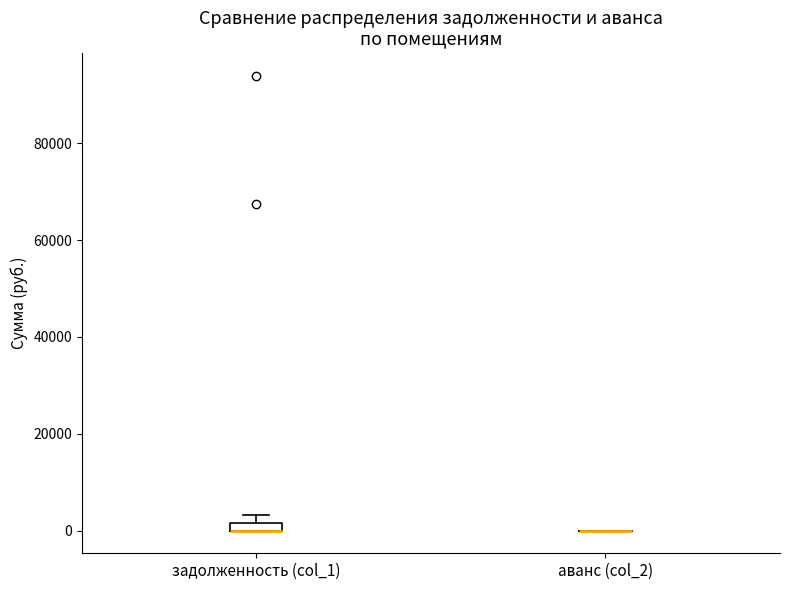

Where is the lower edge of the box for задолженность (col_1) on the y-axis? The values are not printed on the chart, so give them approximately, as read against the axis.

0